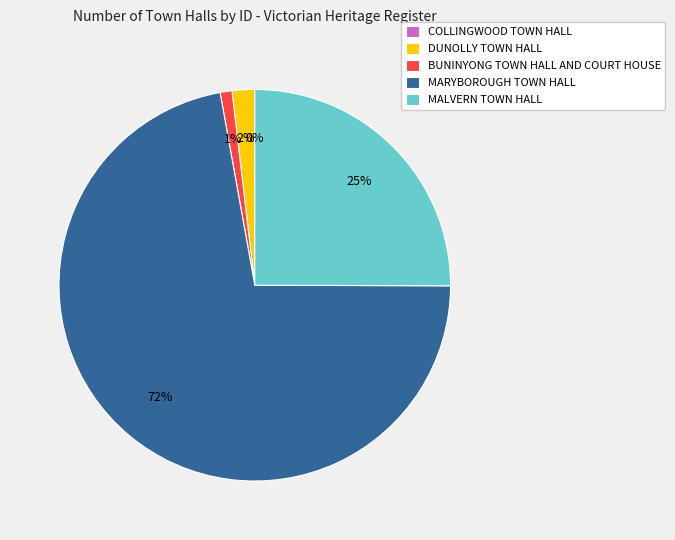

To the nearest percent, what percentage of the pie is MARYBOROUGH TOWN HALL?

72%